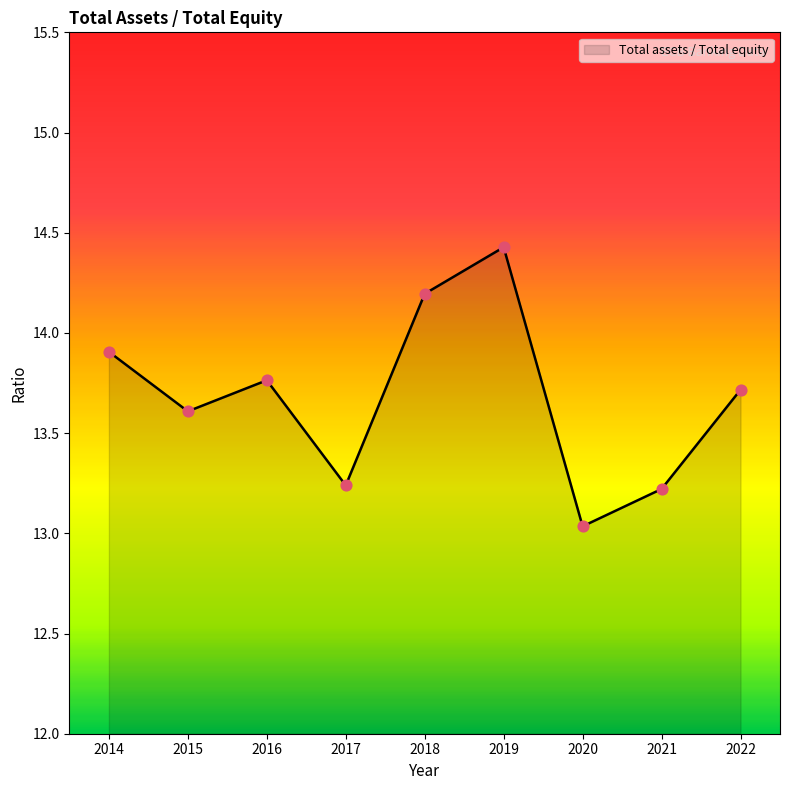

What is the change in value from 2015 to 2021?

-0.4